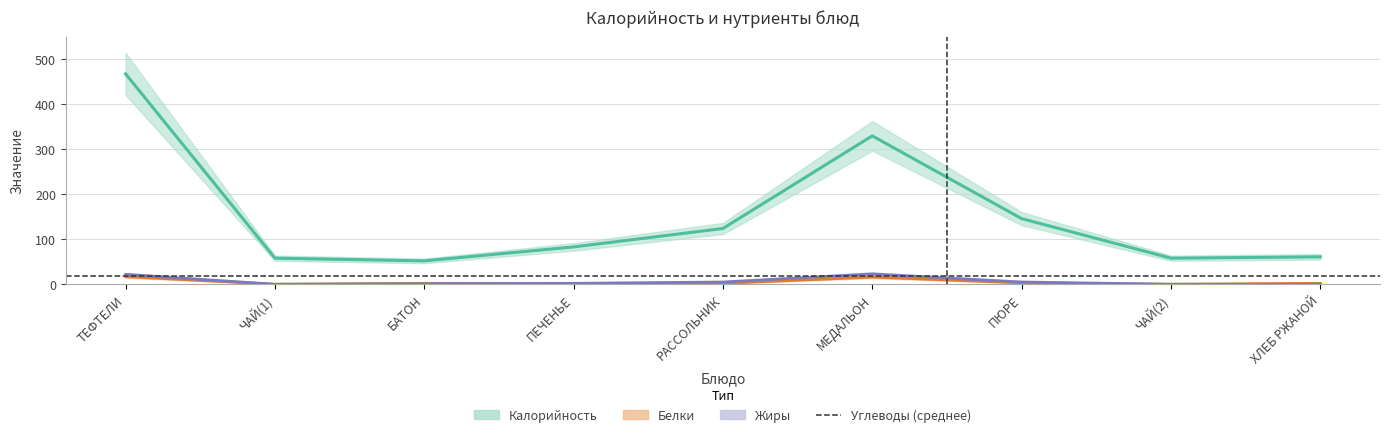

At ЧАЙ(2), list the series in order from smallest to largest.

Белки, Жиры, Калорийность